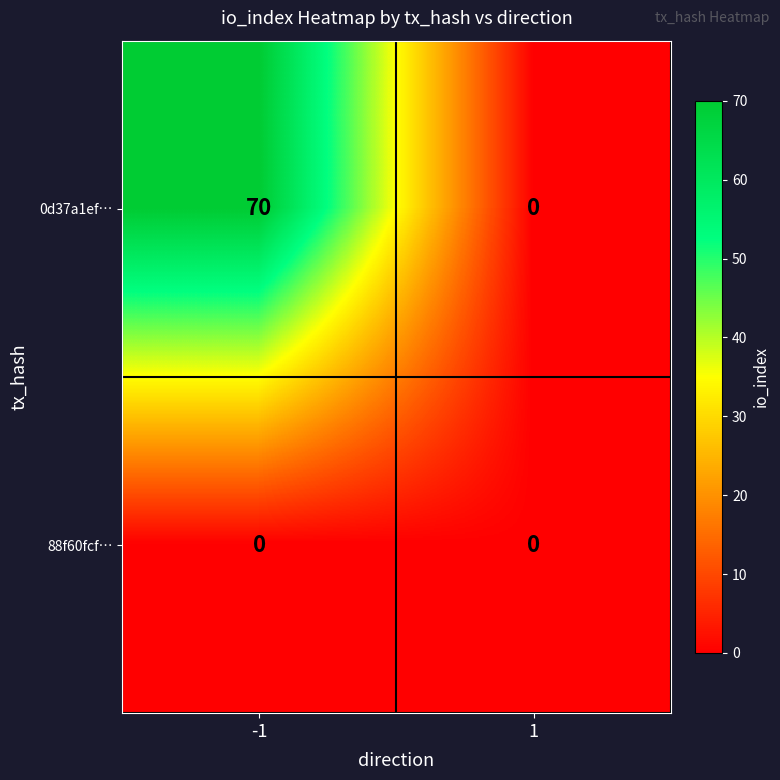

Rank the series by their maximum value, from lowest to highest.

88f60fcf…, 0d37a1ef…